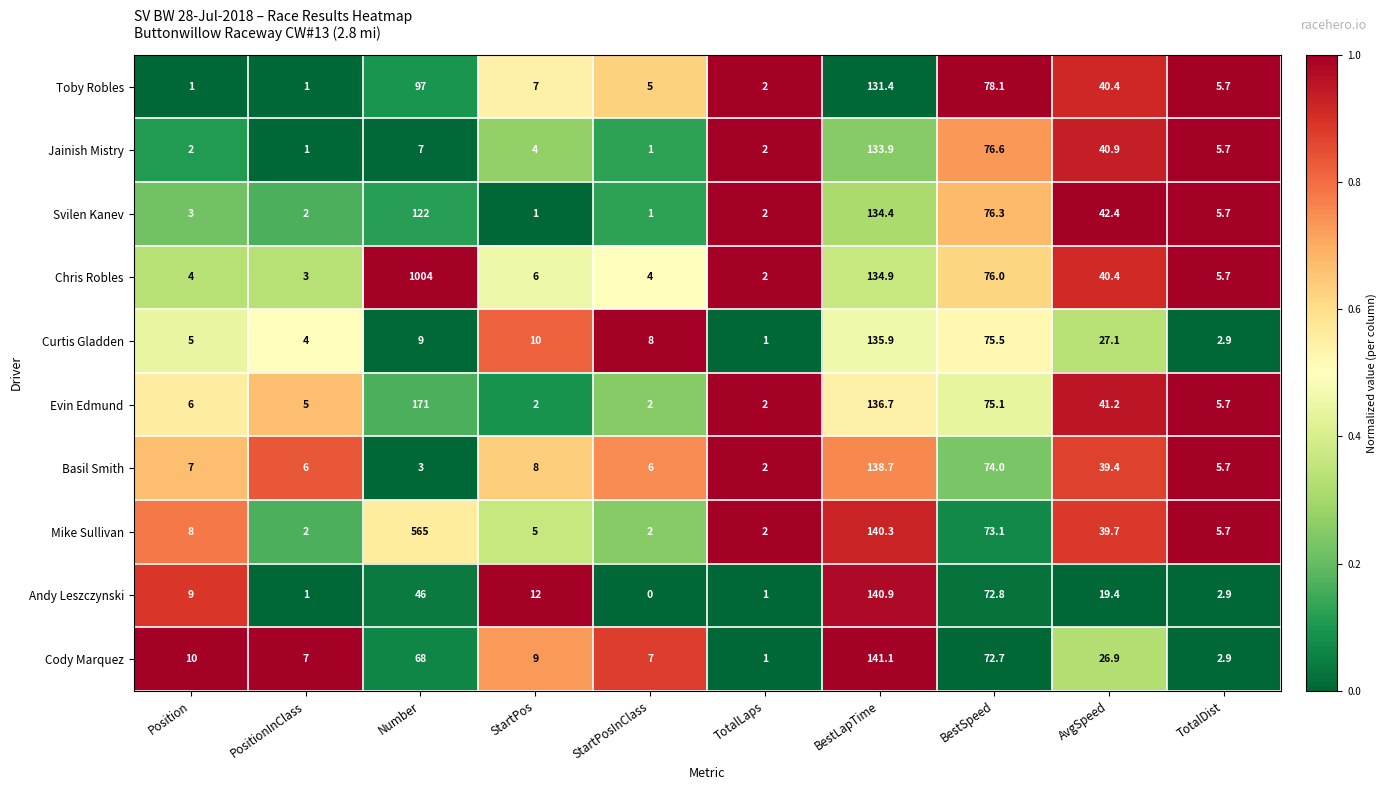

At which category does the chart reach its peak across all series?

Number